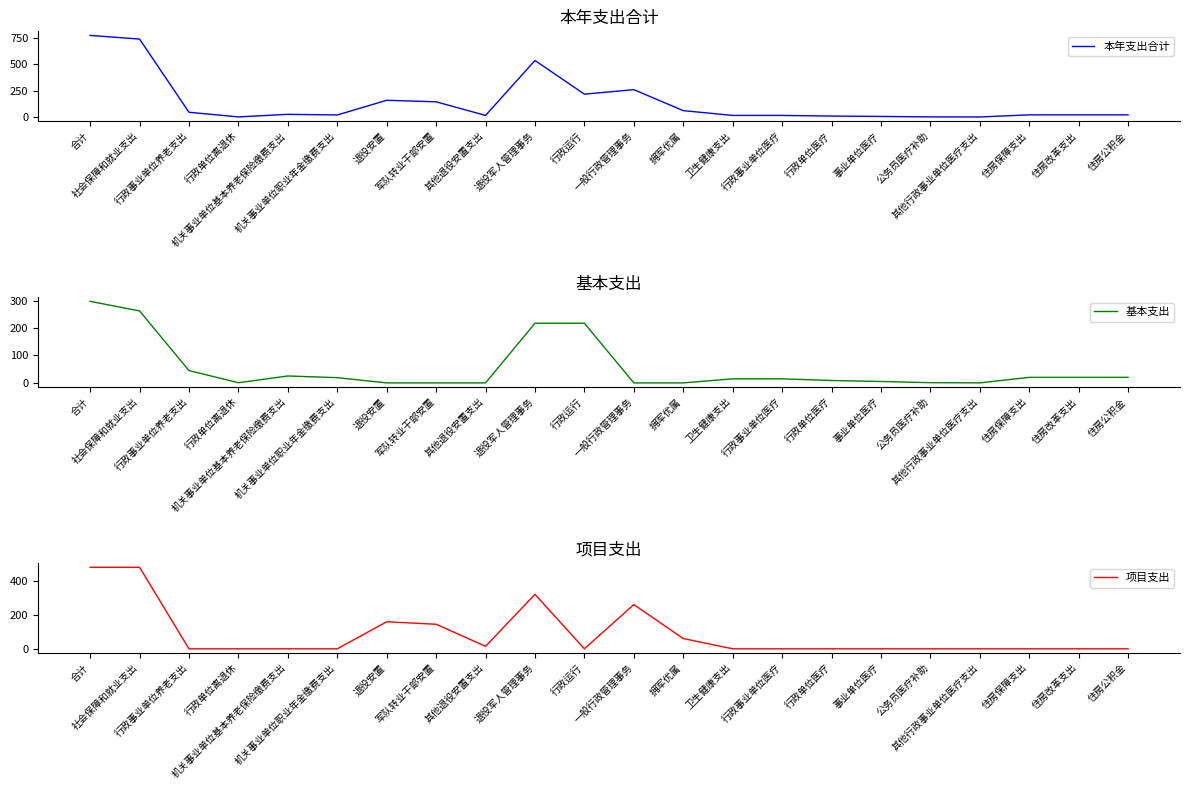

What is the spread (max minus min) of values at 机关事业单位职业年金缴费支出?

19.1